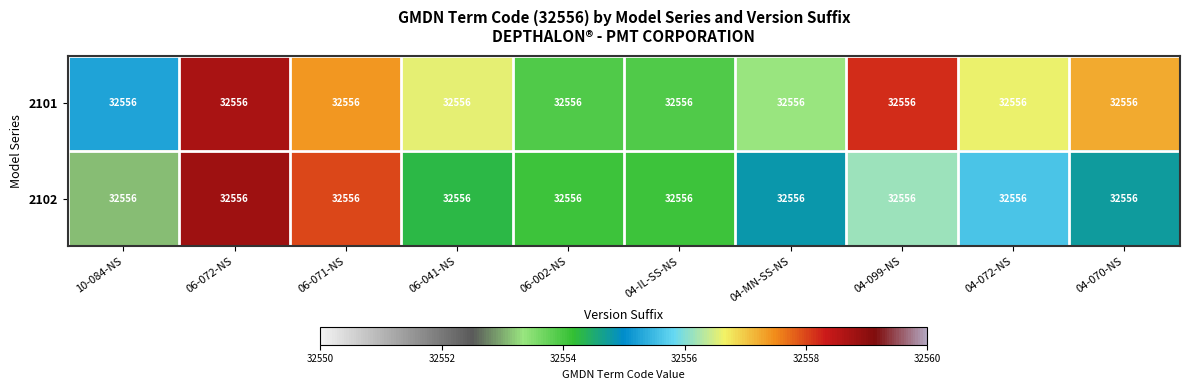

What is the lowest value of the 2102 series?

32553.1